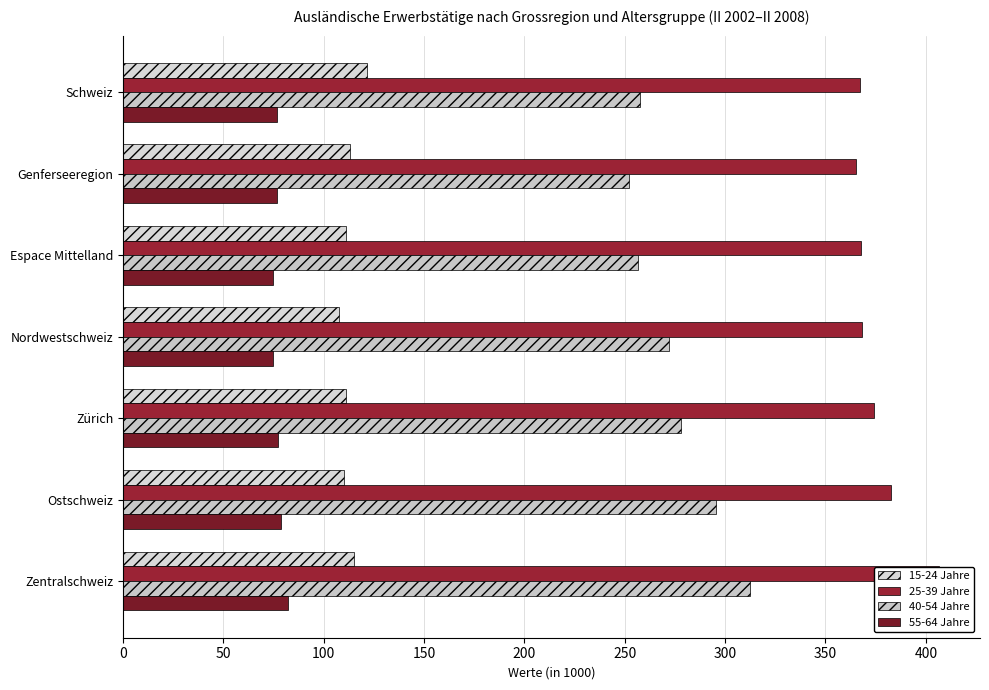

Between Schweiz and Espace Mittelland, which series saw the biggest shift?

15-24 Jahre